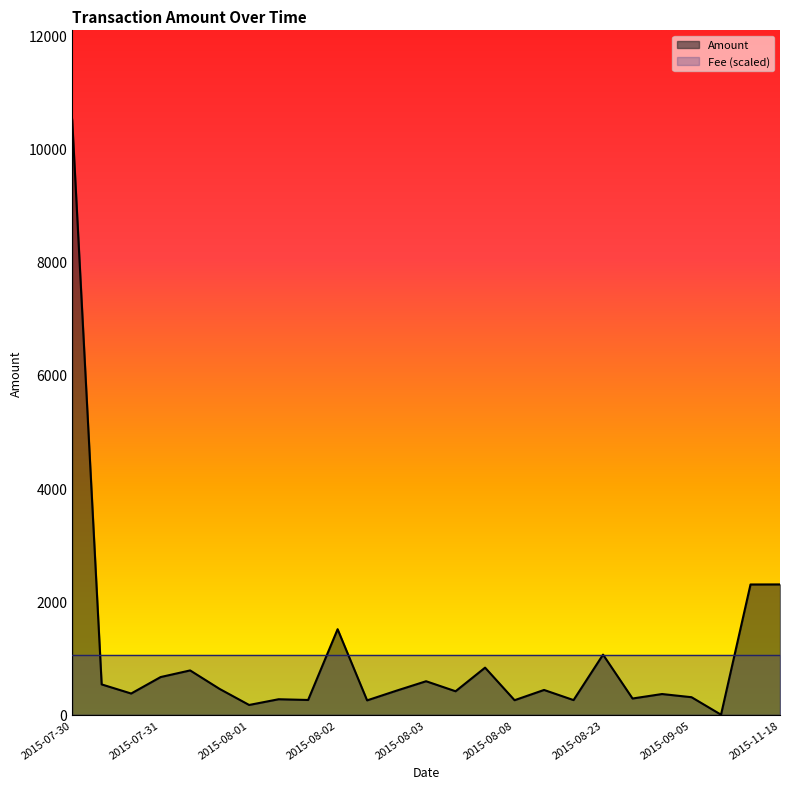

At which category does the chart reach its minimum across all series?

2015-09-29